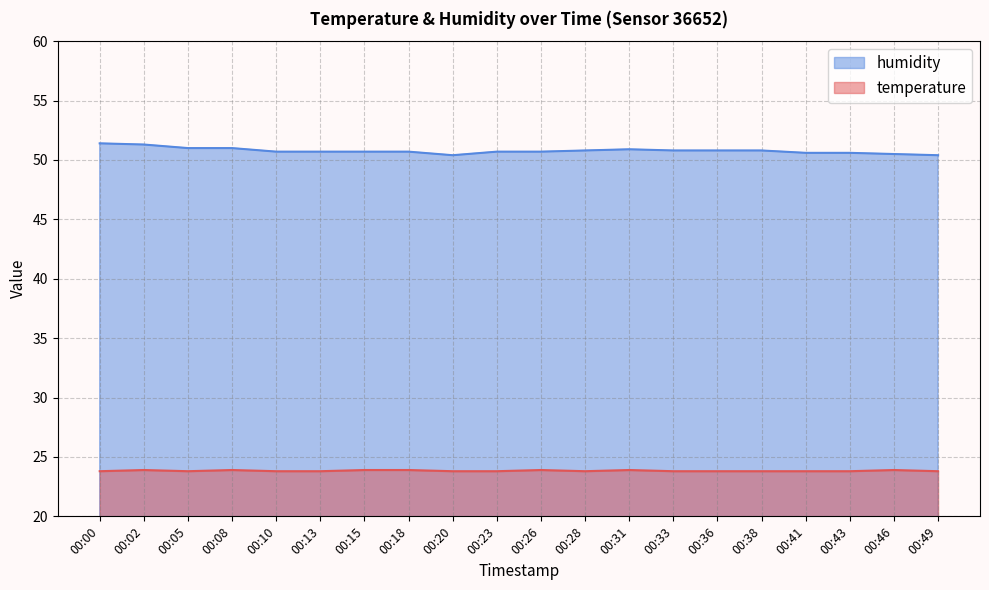

Reading left to right, list all the values displayed in this chart.

temperature: 23.8	23.9	23.8	23.9	23.8	23.8	23.9	23.9	23.8	23.8	23.9	23.8	23.9	23.8	23.8	23.8	23.8	23.8	23.9	23.8
humidity: 51.4	51.3	51.0	51.0	50.7	50.7	50.7	50.7	50.4	50.7	50.7	50.8	50.9	50.8	50.8	50.8	50.6	50.6	50.5	50.4